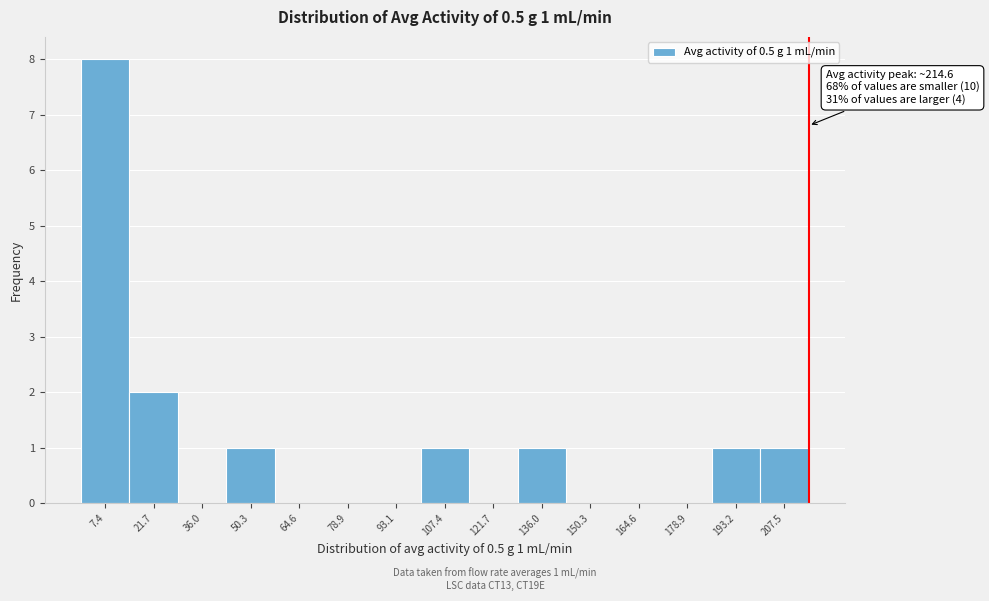

Over which range of the x-axis is the bar tallest?

0 to 14